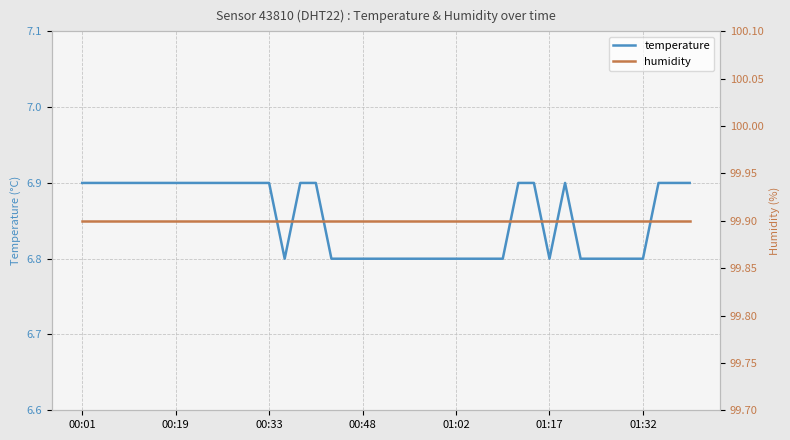

What is the minimum value for temperature?

6.8